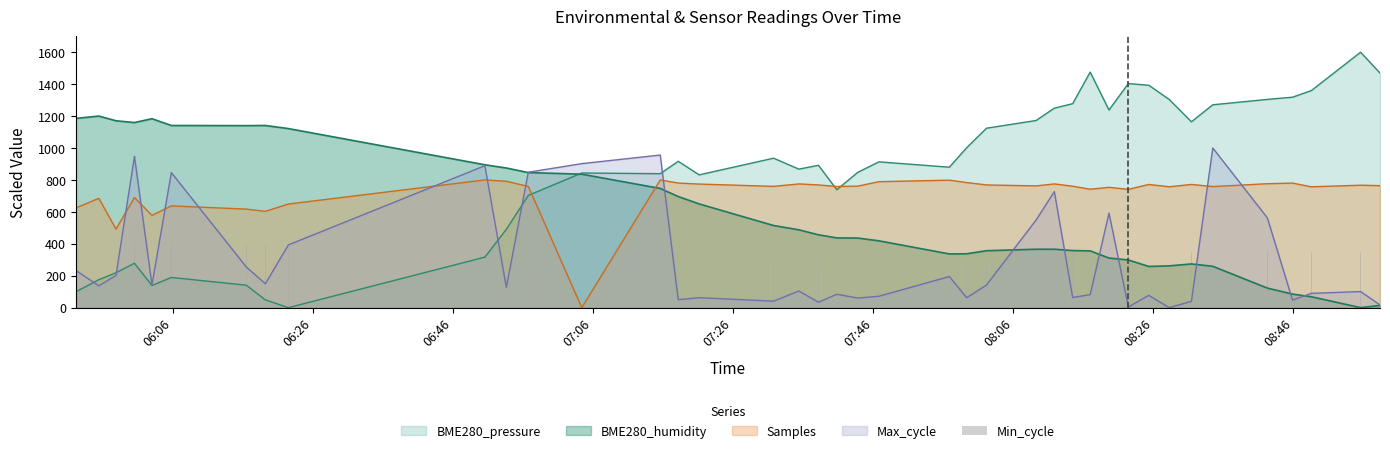

What is the value of the 1st bar from the left?

300